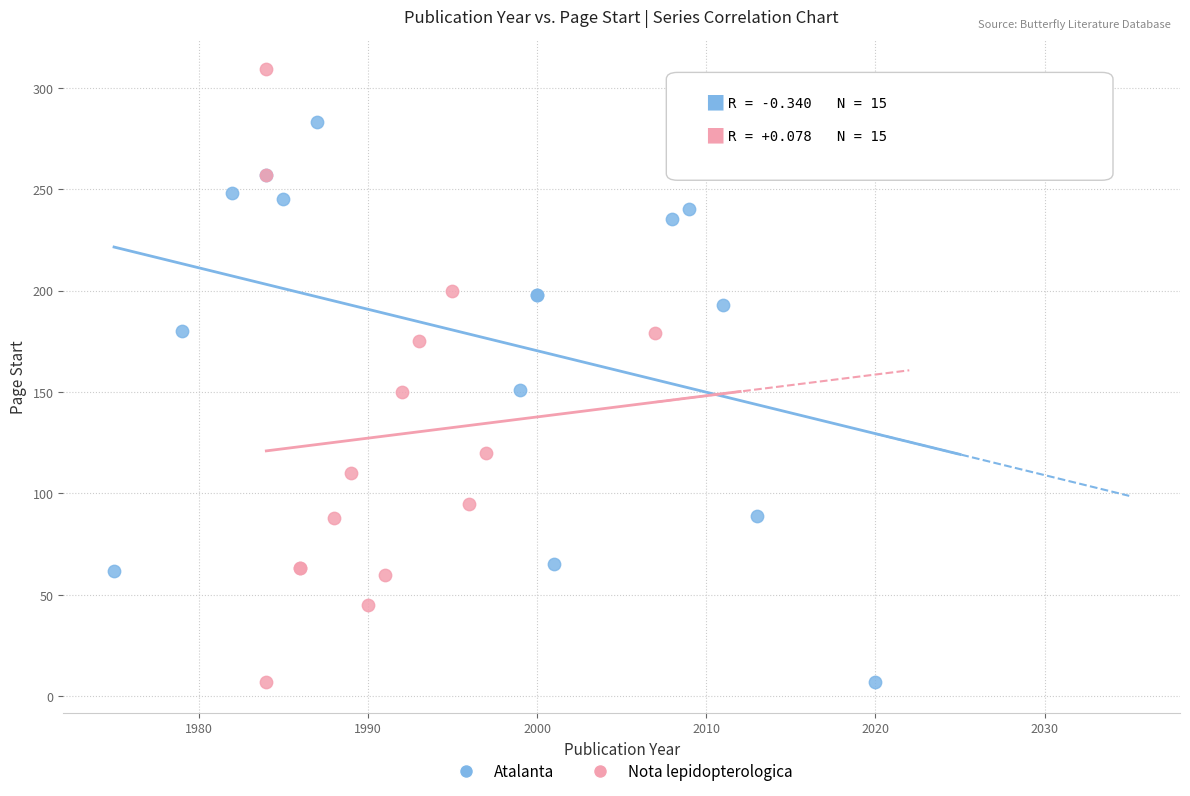

Which series has the widest spread of Y values?

Nota lepidopterologica